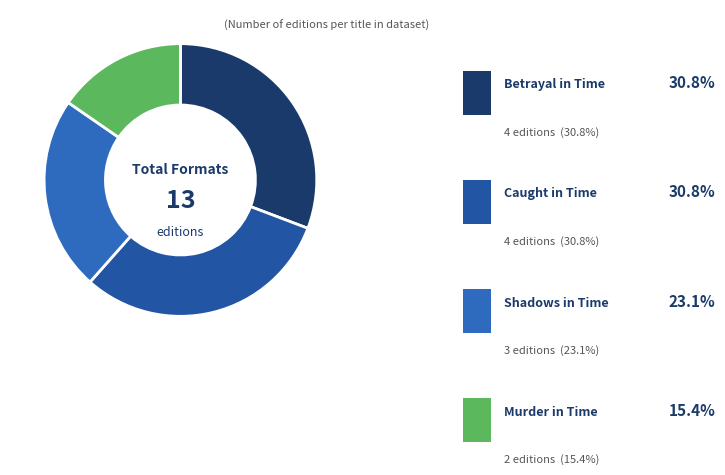

What is the ratio of the value at Murder in Time to the value at Caught in Time?

0.5